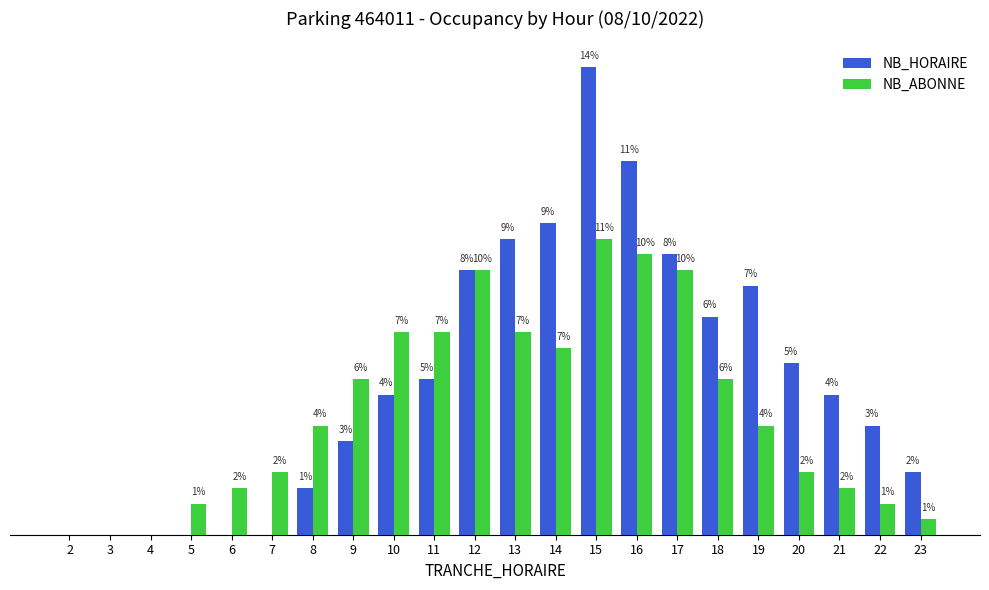

Which series has the largest total across all categories?

NB_HORAIRE